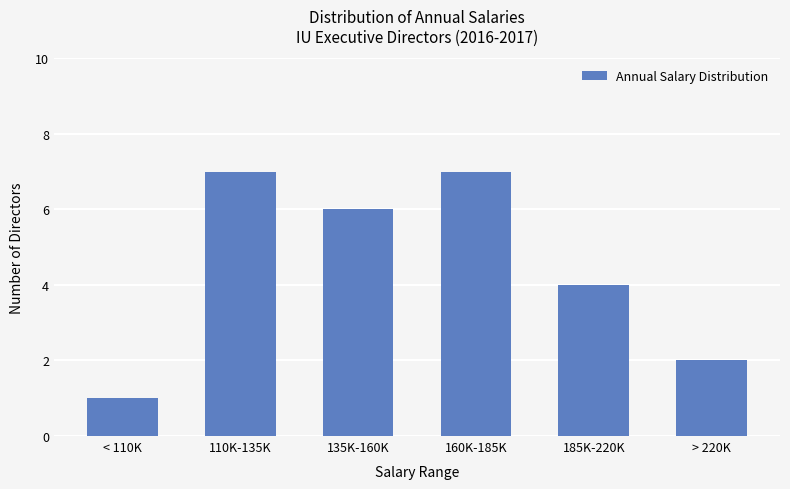

Reading left to right, what are all the values shown in this chart?

< 110K=1	110K-135K=7	135K-160K=6	160K-185K=7	185K-220K=4	> 220K=2